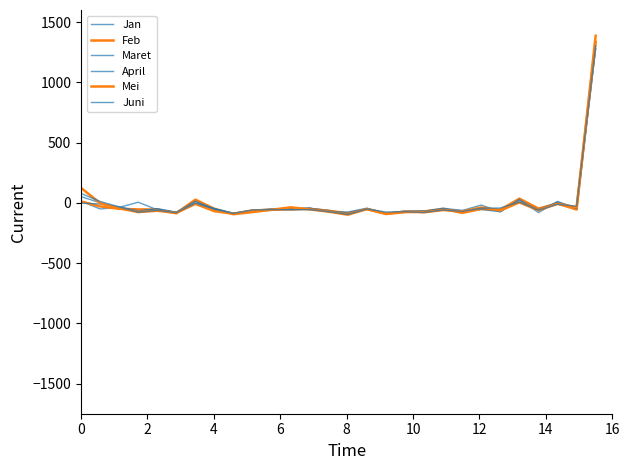

How many lines are shown in the chart?

6